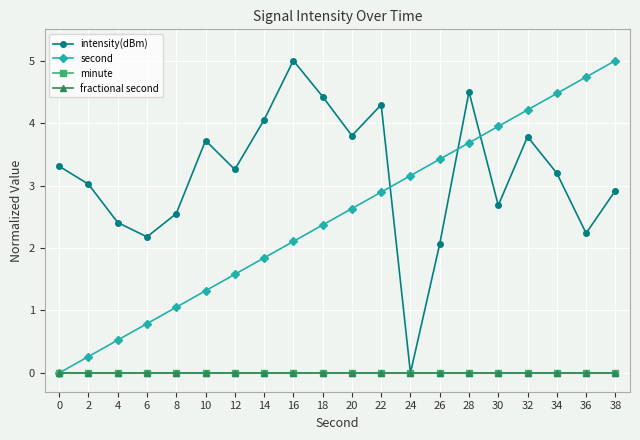

Is this an area chart (filled region under the line)?

No